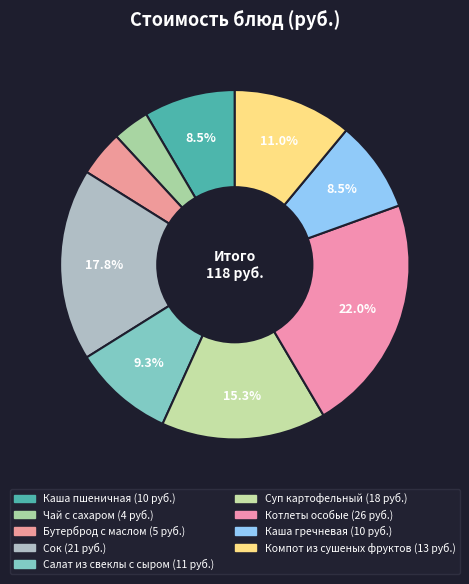

Count the number of slices in the pie.

9